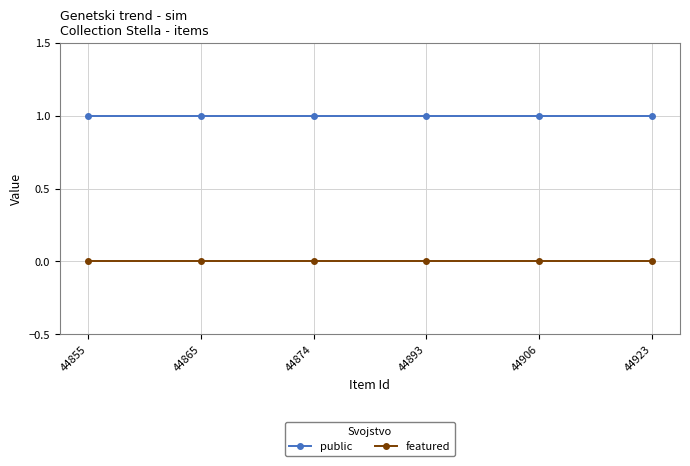

What is the sum of the public values at 44906 and 44893?

2